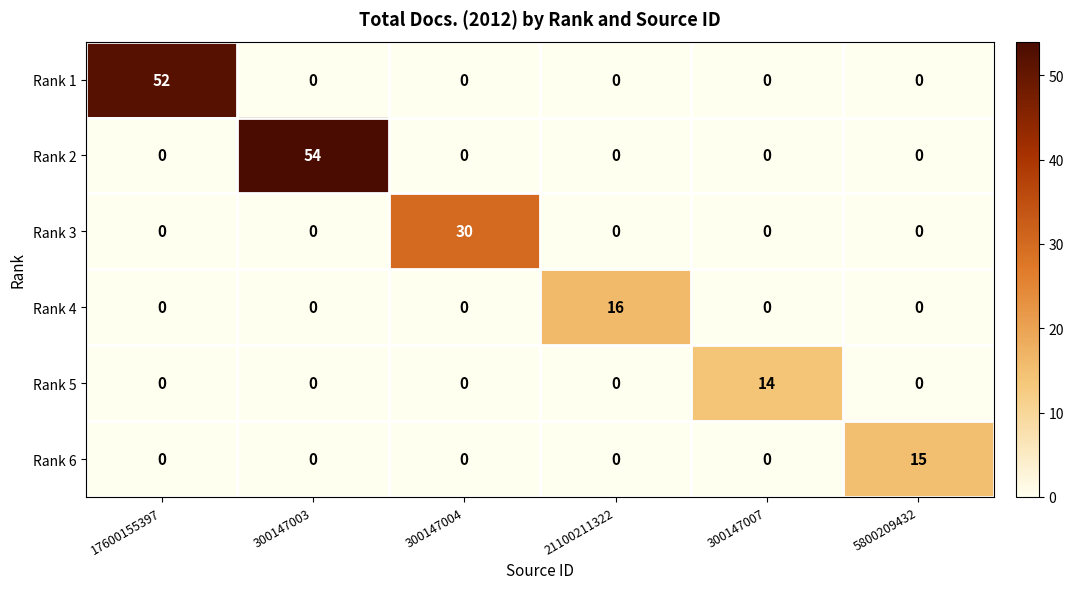

Which series has the largest range (max minus min)?

Rank 2